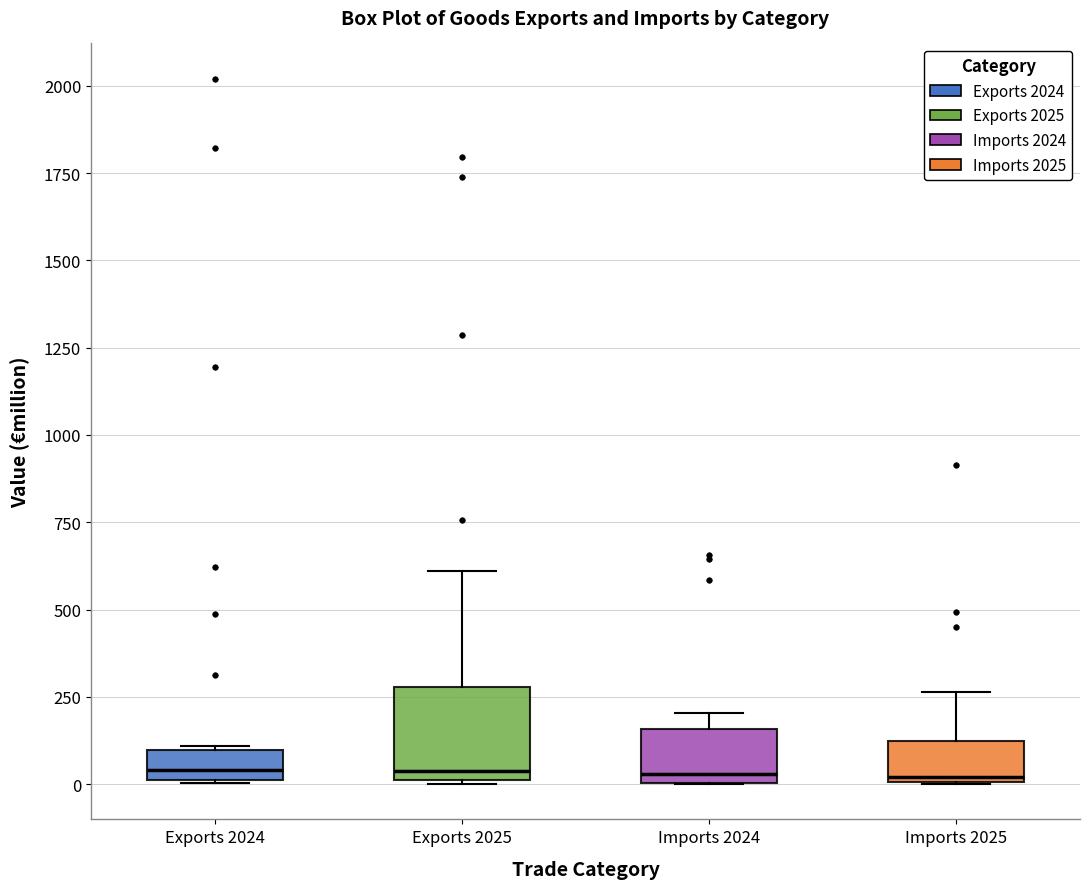

Reading left to right, transcribe this box plot: for each box, give where its median line is, the range the box spans, and where its two whiskers end, as read against the y-axis. The values are not printed on the chart, so give them approximately, as read against the axis.

Exports 2024: median 50, box 0 to 100, whiskers 0 to 100
Exports 2025: median 50, box 0 to 300, whiskers 0 to 600
Imports 2024: median 50, box 0 to 150, whiskers 0 to 200
Imports 2025: median 0, box 0 to 100, whiskers 0 to 250